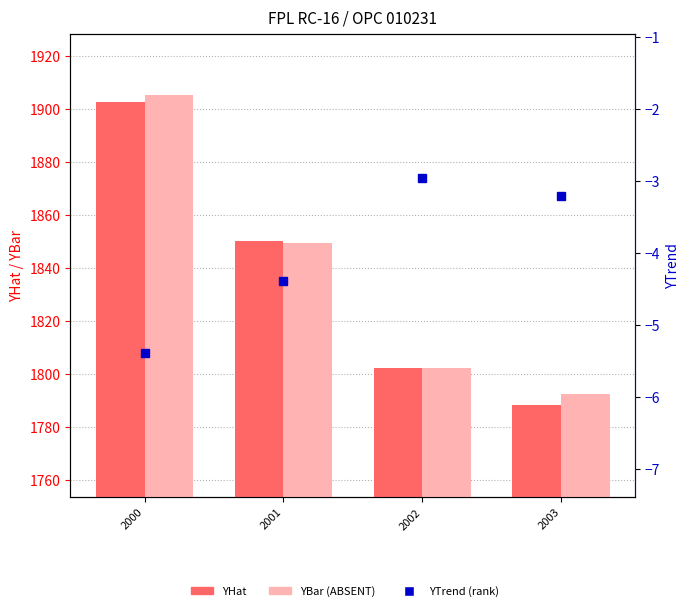

What is the highest value of the YBar (ABSENT) series?

1905.1